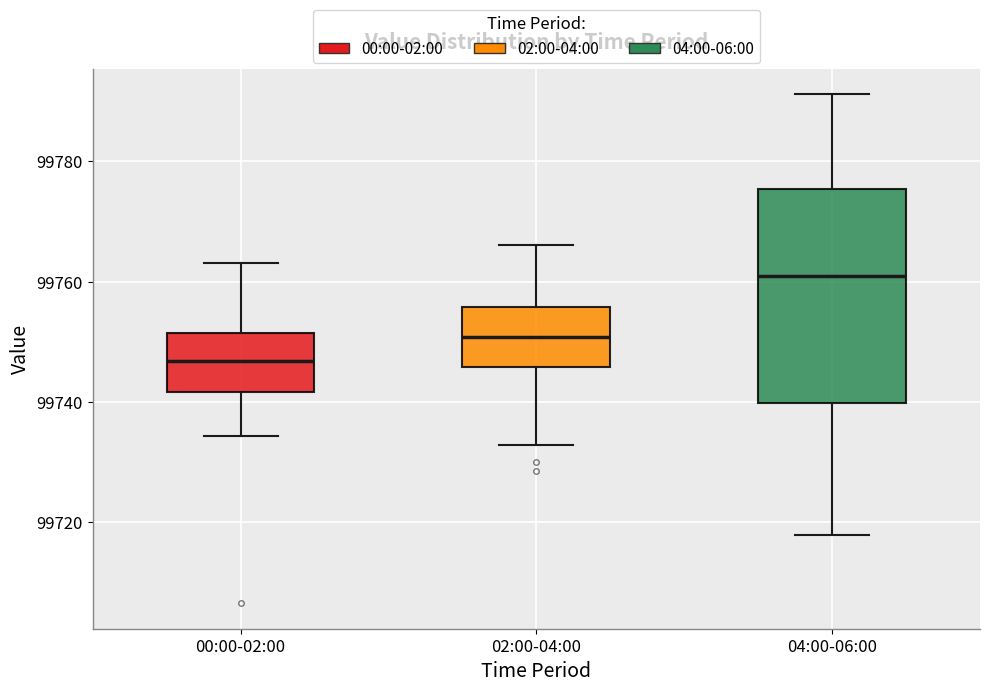

Reading left to right, transcribe this box plot: for each box, give where its median line is, the range the box spans, and where its two whiskers end, as read against the y-axis. The values are not printed on the chart, so give them approximately, as read against the axis.

00:00-02:00: median 99746, box 99742 to 99752, whiskers 99734 to 99764
02:00-04:00: median 99750, box 99746 to 99756, whiskers 99732 to 99766
04:00-06:00: median 99762, box 99740 to 99776, whiskers 99718 to 99792